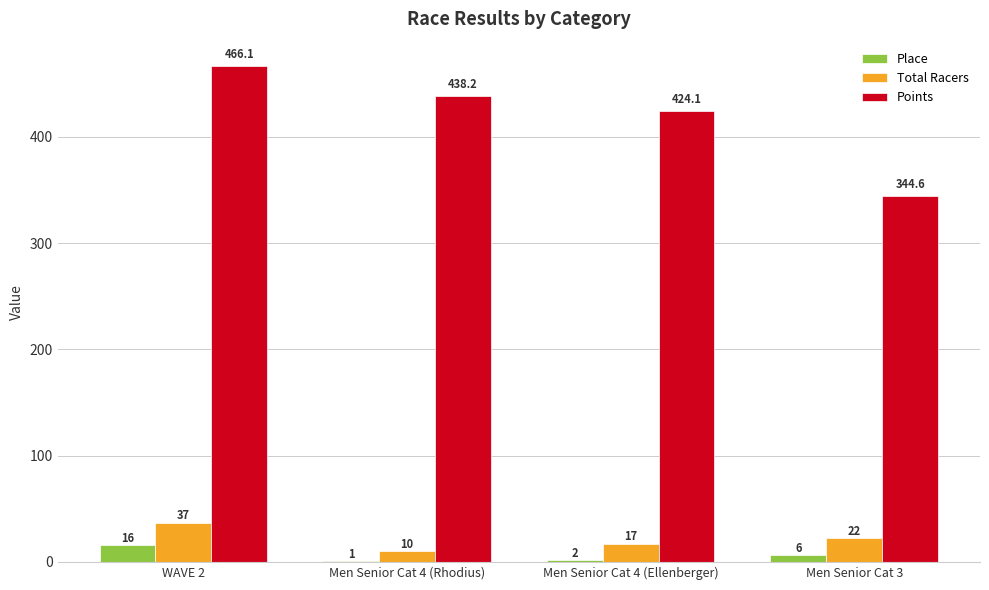

What is the total value across all series at Men Senior Cat 4 (Ellenberger)?

443.1